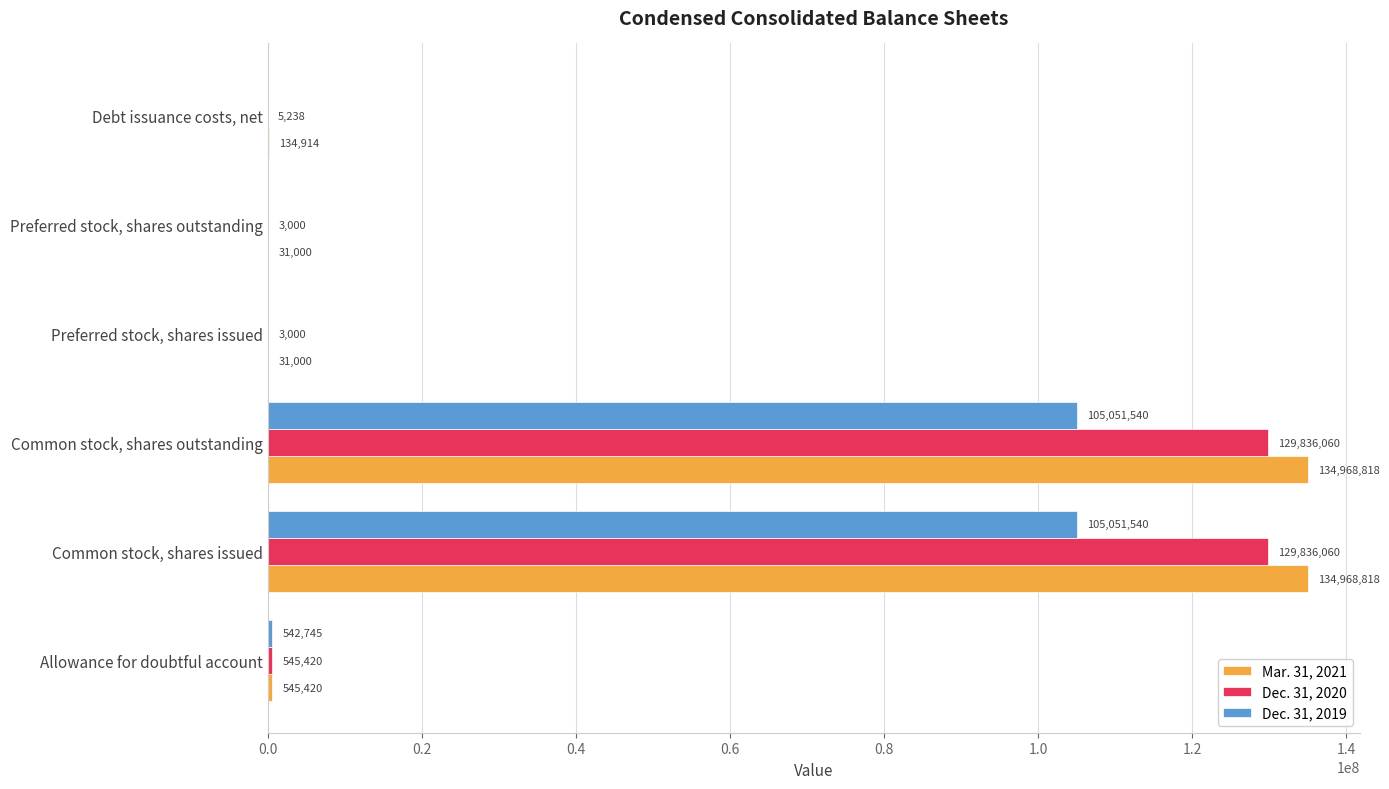

The value of Dec. 31, 2020 at Common stock, shares issued is 129836060. True or false?

True